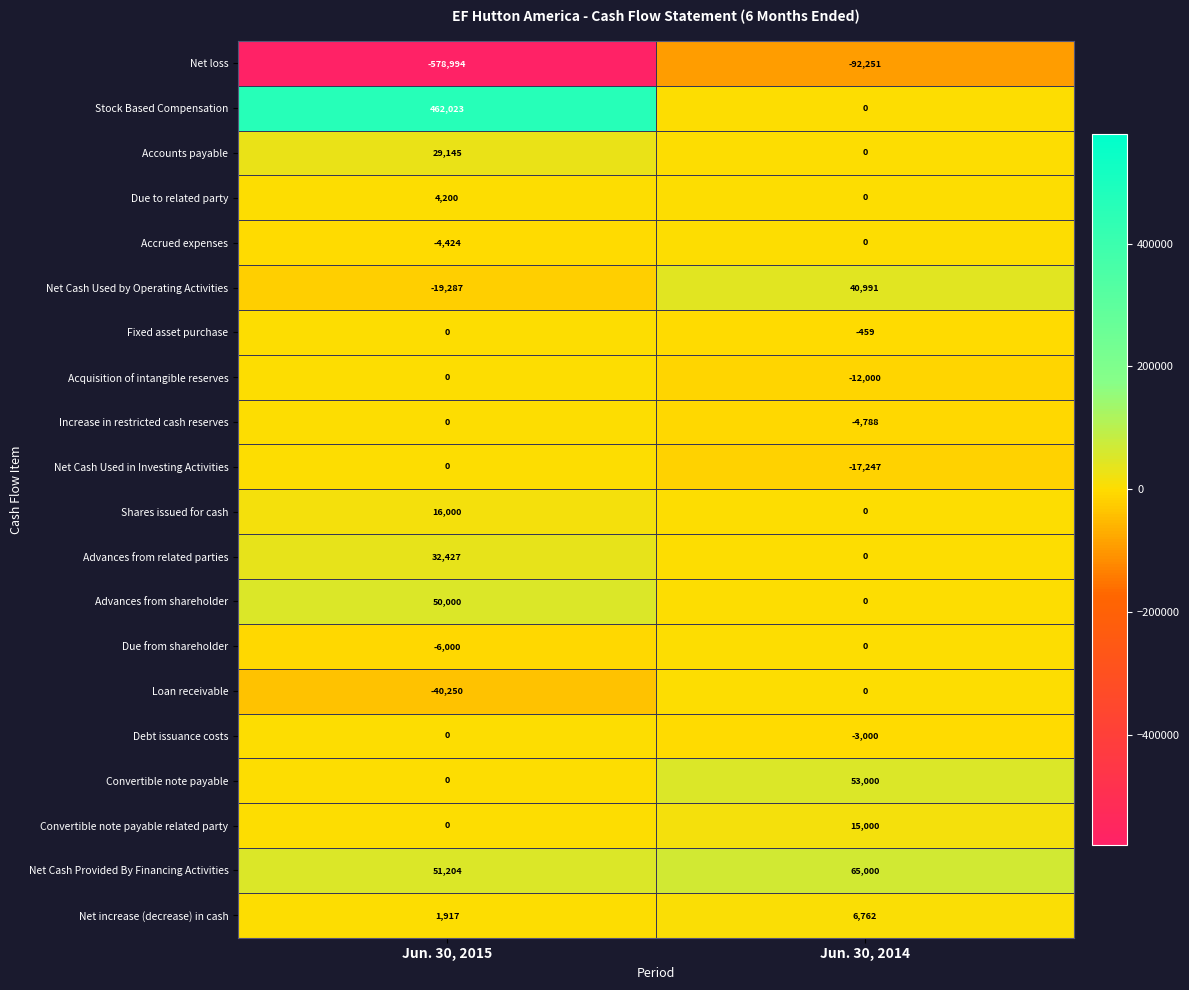

Which series changed the most between Jun. 30, 2015 and Jun. 30, 2014?

Net loss